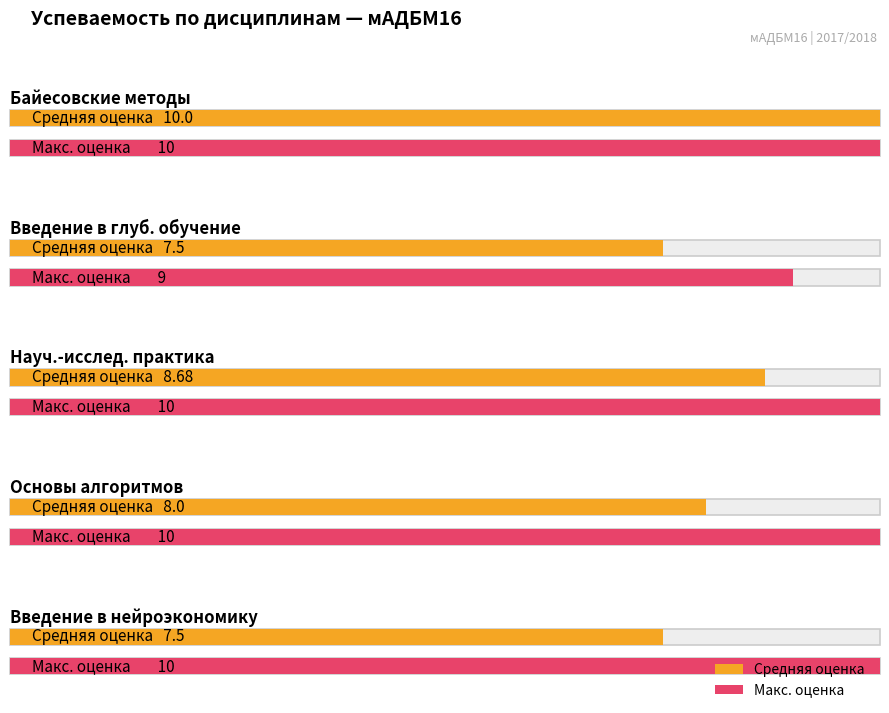

How many bars are there in each group?

2